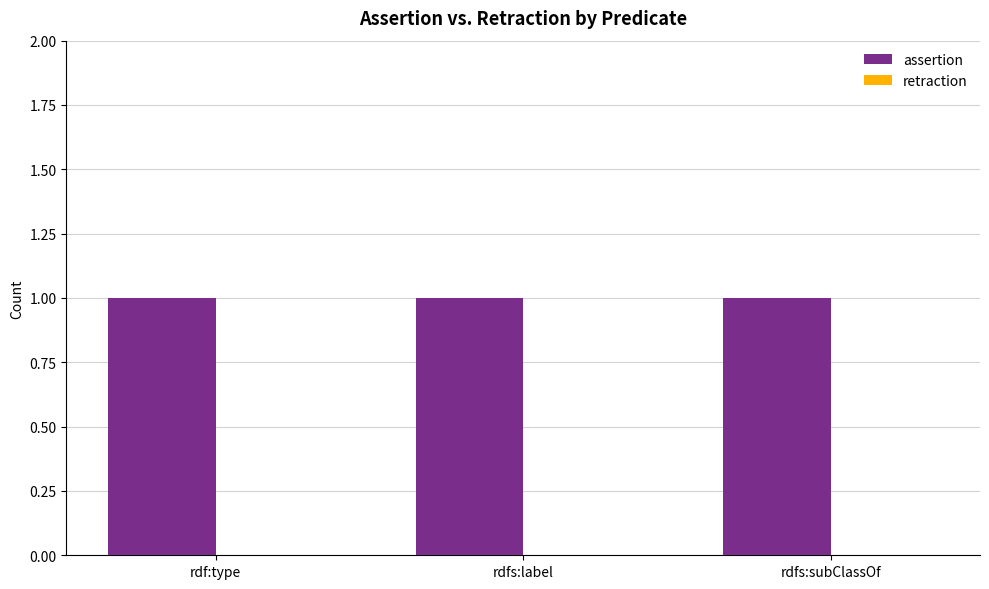

How many bars are there in total?

6